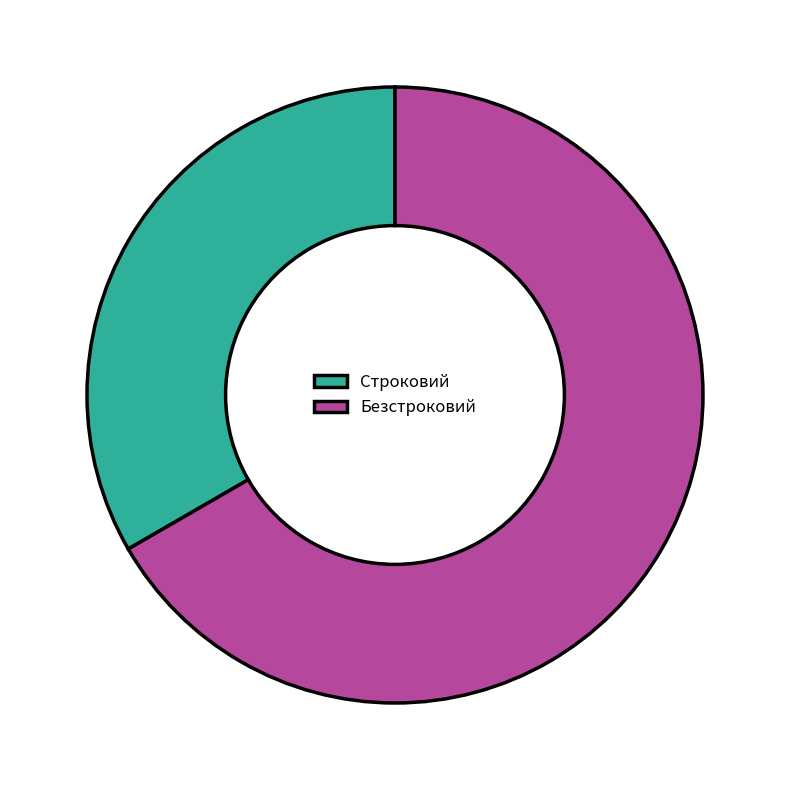

Does Строковий represent more than half of the total?

No